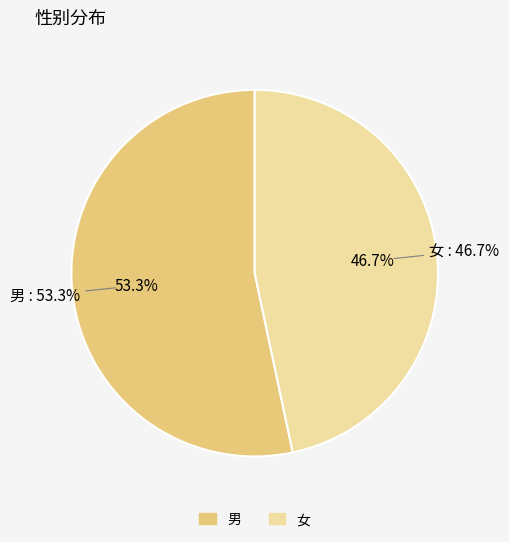

Which category has the biggest portion of the pie?

男